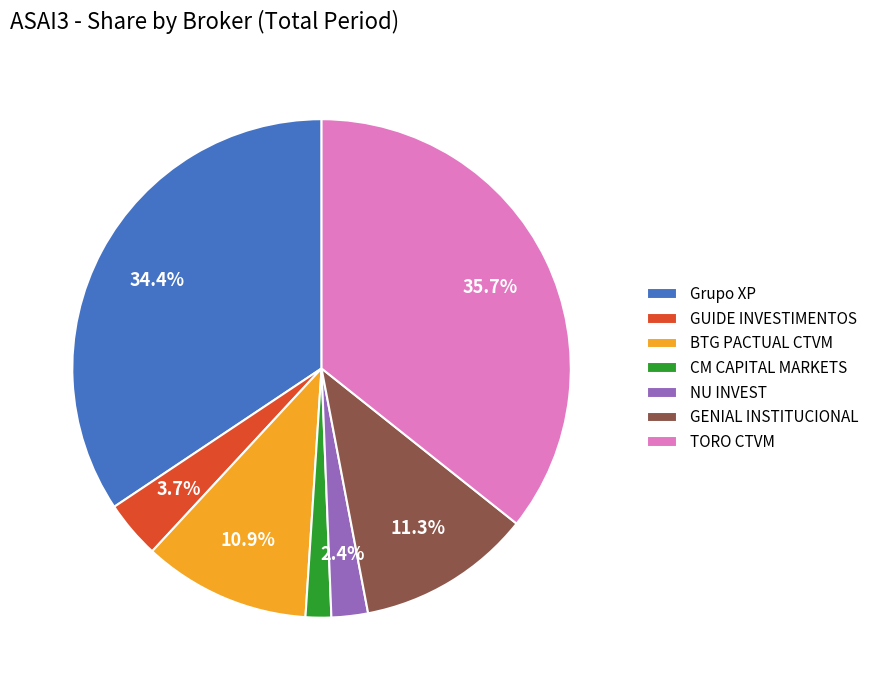

To the nearest percent, what percentage of the pie is CM CAPITAL MARKETS?

2%